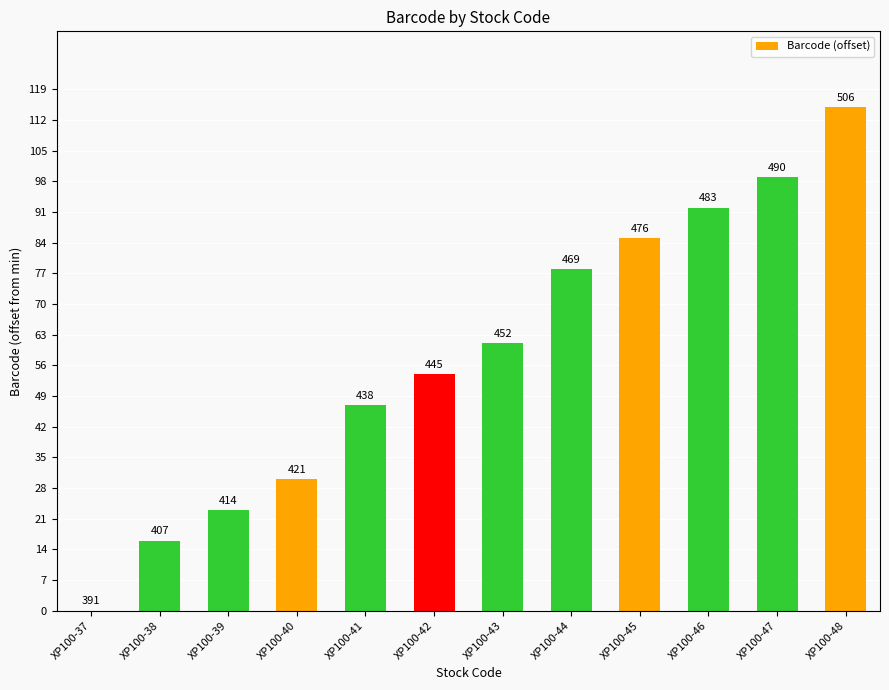

Are the bars horizontal?

No